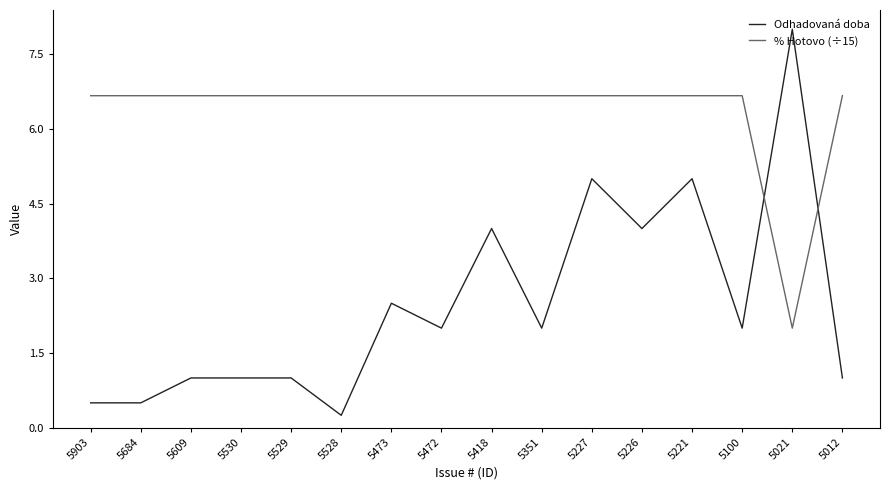

Which series changed the most between 5530 and 5418?

Odhadovaná doba